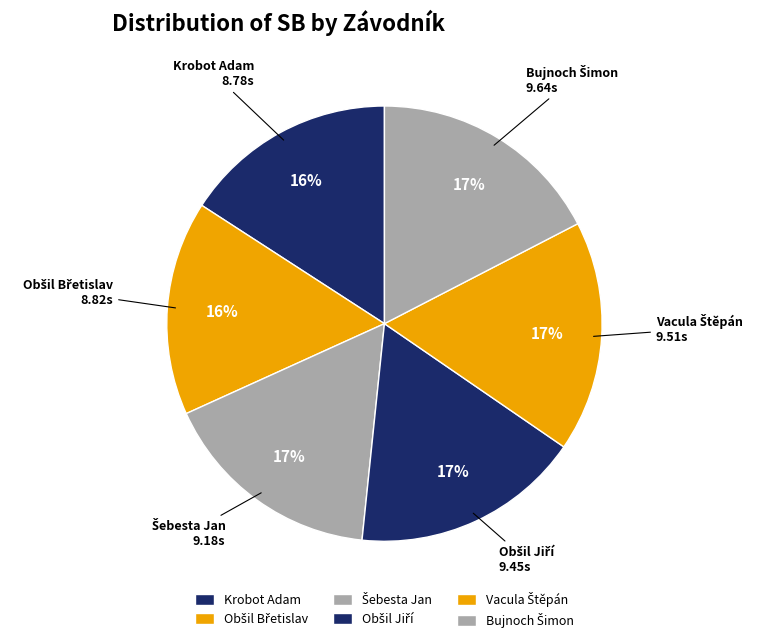

To the nearest percent, what is the average slice percentage?

17%